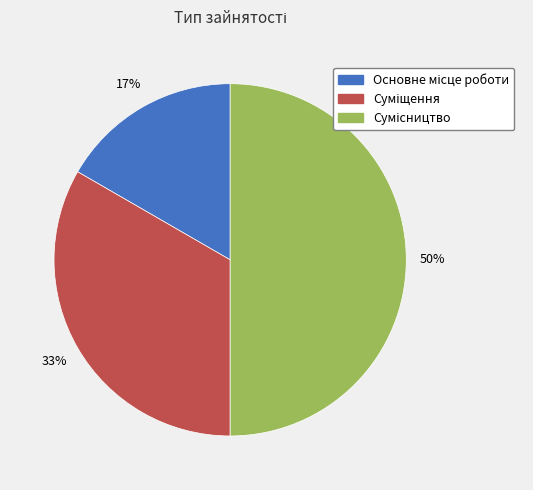

To the nearest percent, what is the difference between the largest and smallest slice percentages?

33%